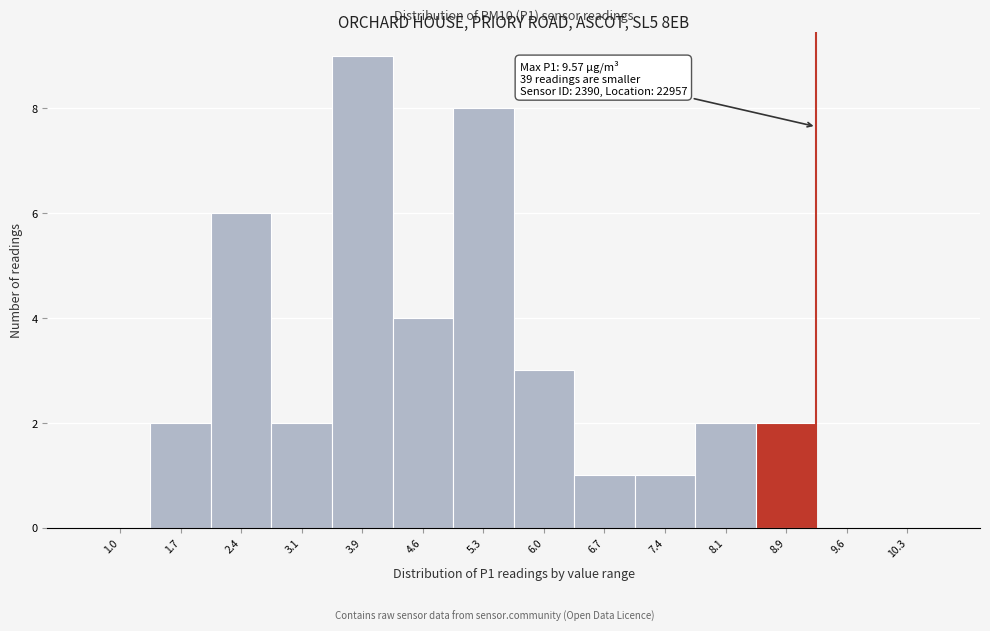

Reading left to right, list all the values displayed in this chart.

1.0=0	1.7=2	2.4=6	3.1=2	3.9=9	4.6=4	5.3=8	6.0=3	6.7=1	7.4=1	8.1=2	8.9=2	9.6=0	10.3=0